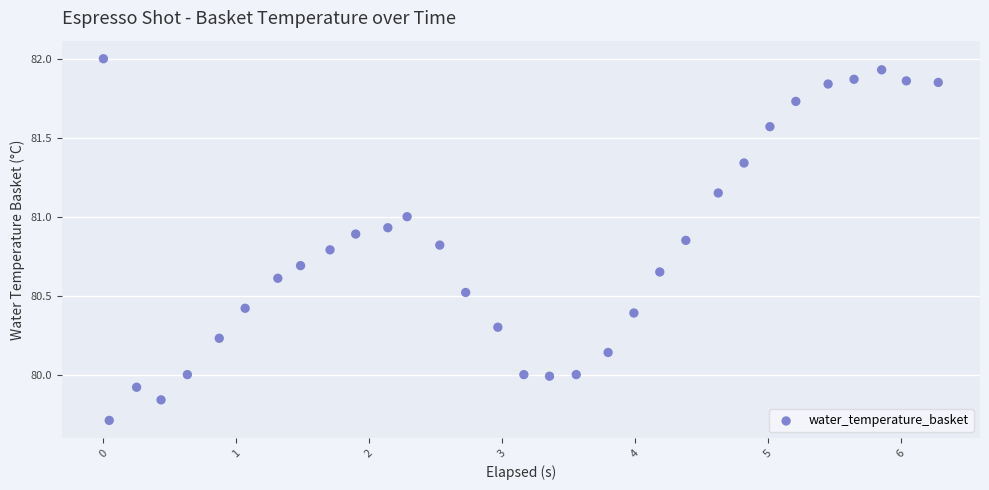

What is the range of X values (max minus min)?

6.3